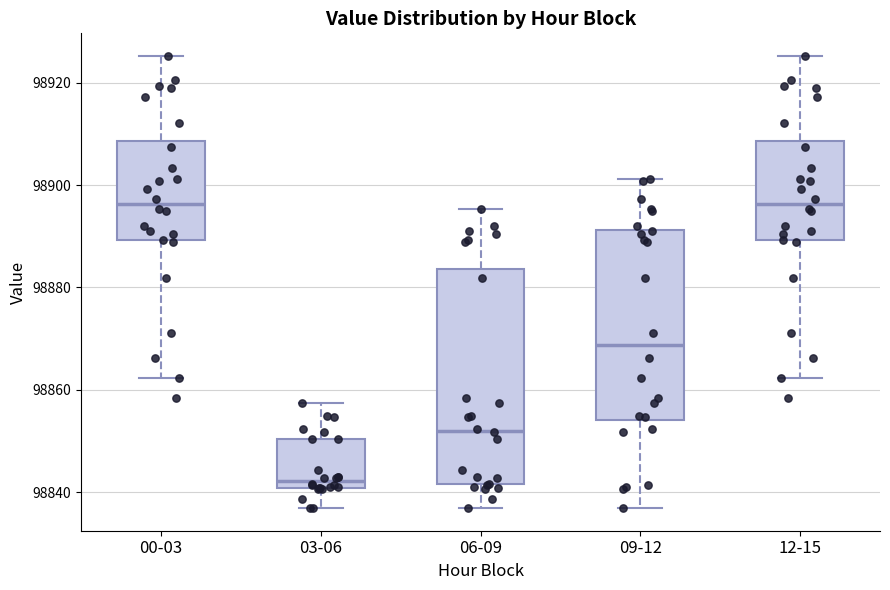

Comparing the boxes themselves (not the whiskers), which one is the tallest?

06-09